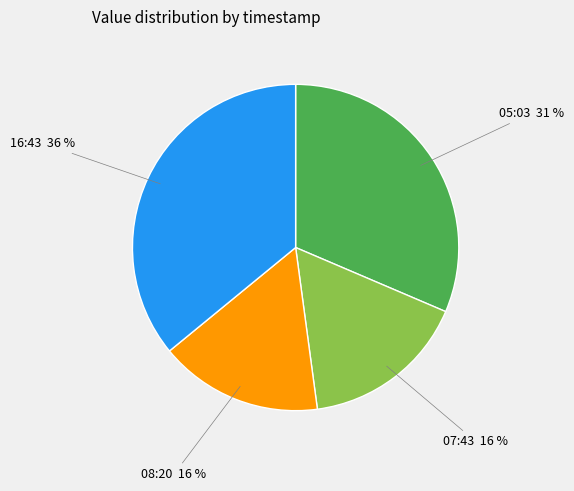

Do 05:03 and 08:20 together represent more than half of the pie?

No